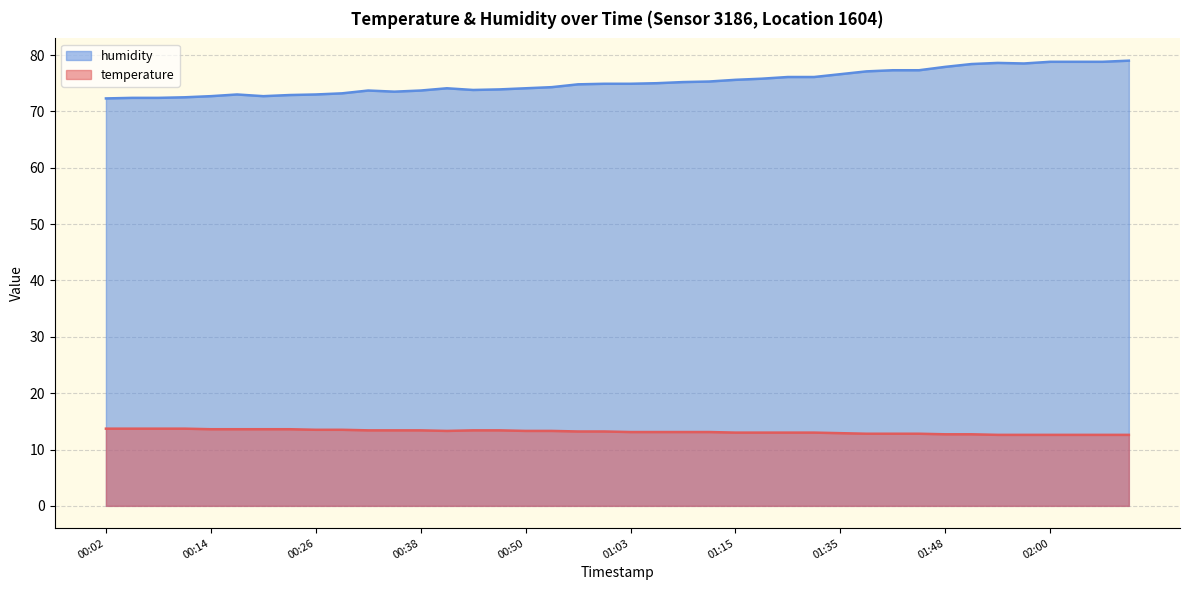

True or false: humidity and temperature intersect in this chart.

False